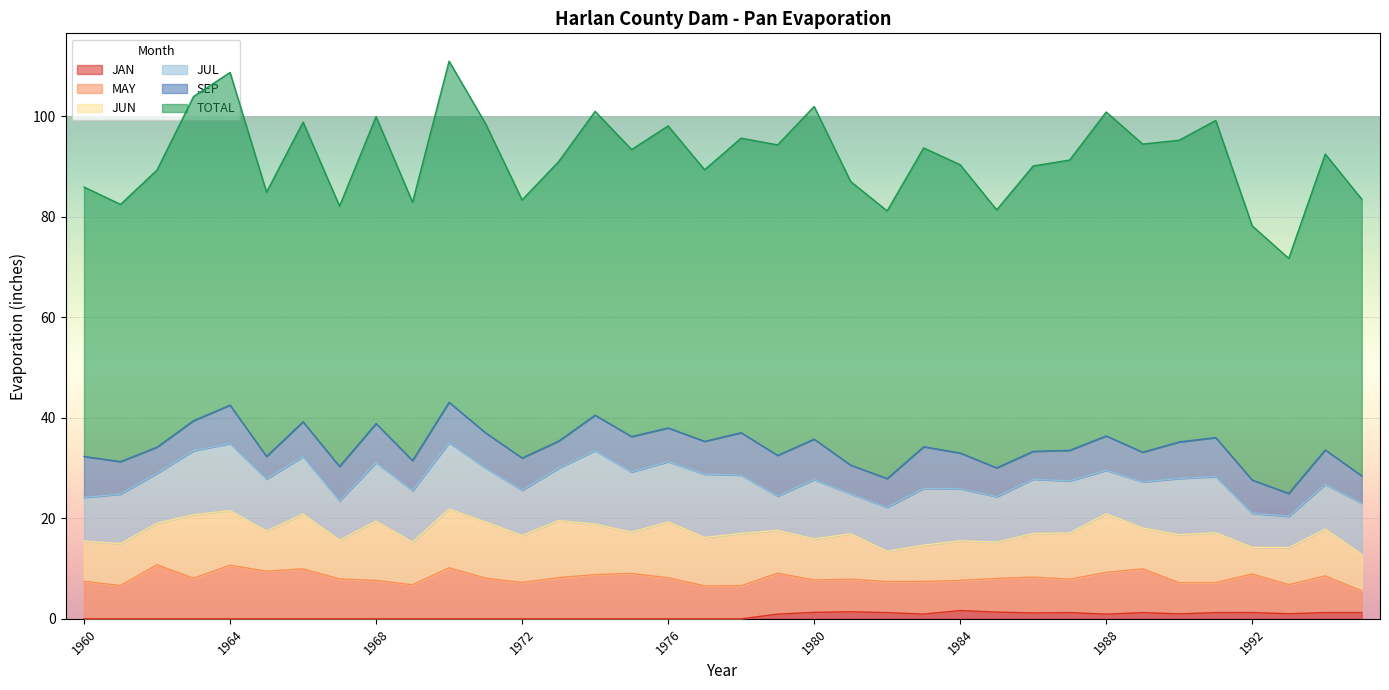

True or false: MAY and TOTAL cross at least once.

False